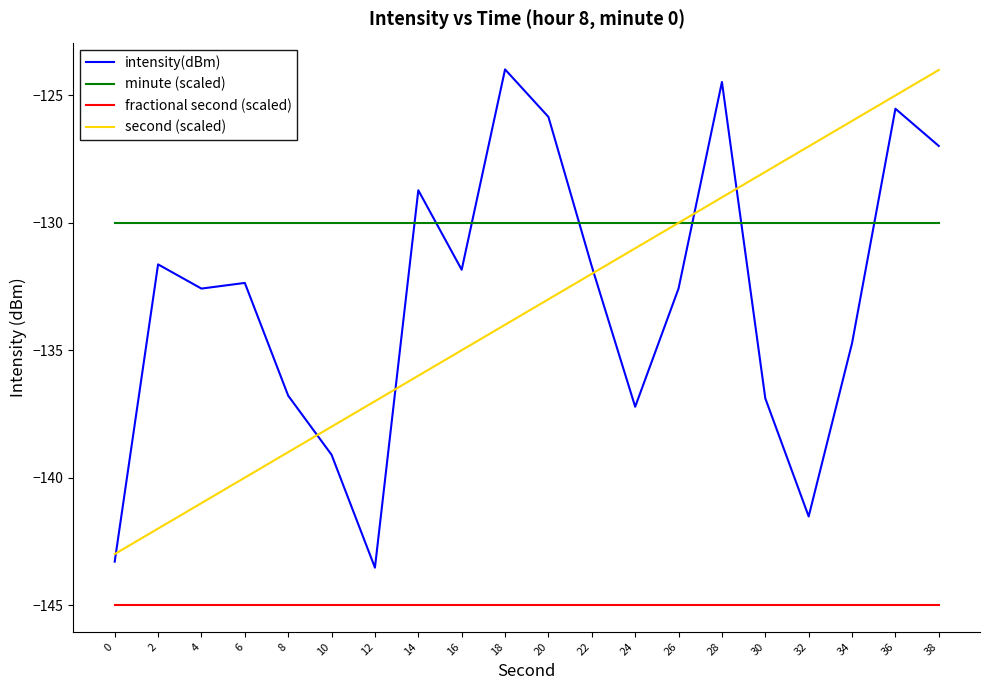

Which series changed the most between 22 and 24?

intensity(dBm)